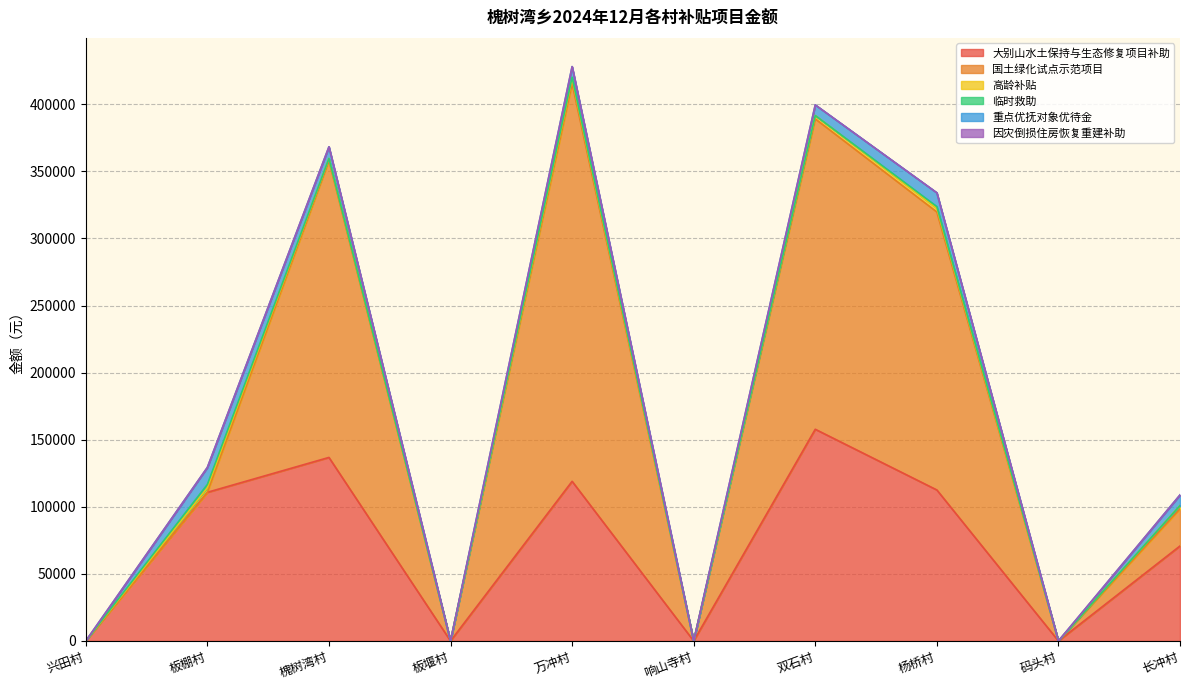

How many interior local valleys does the 重点优抚对象优待金 series have?

3